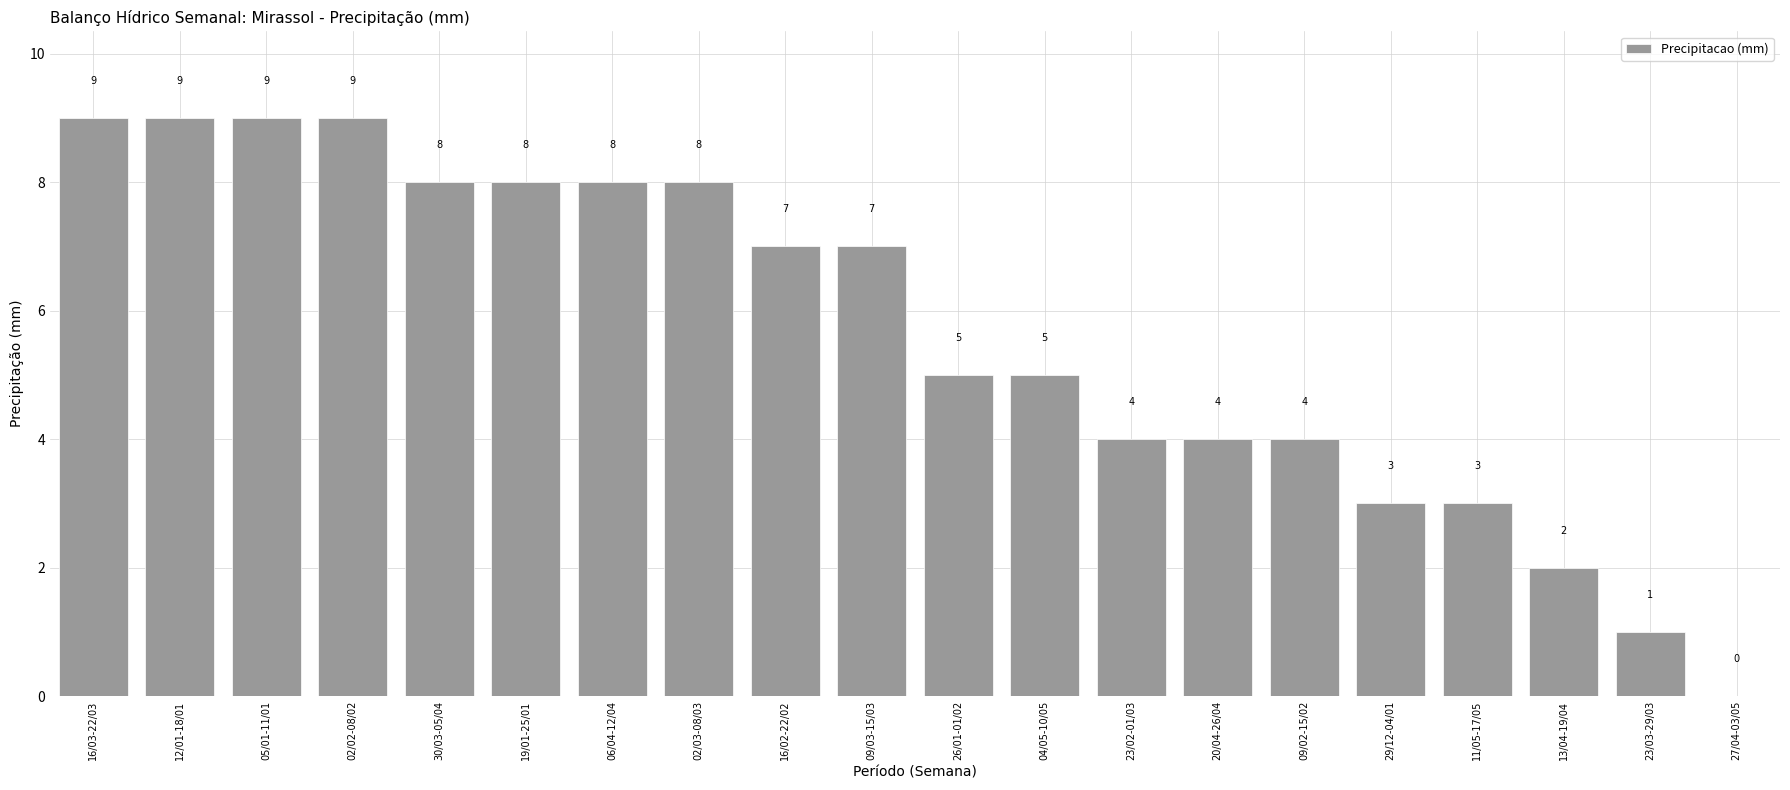

How many categories are shown in the chart?

20